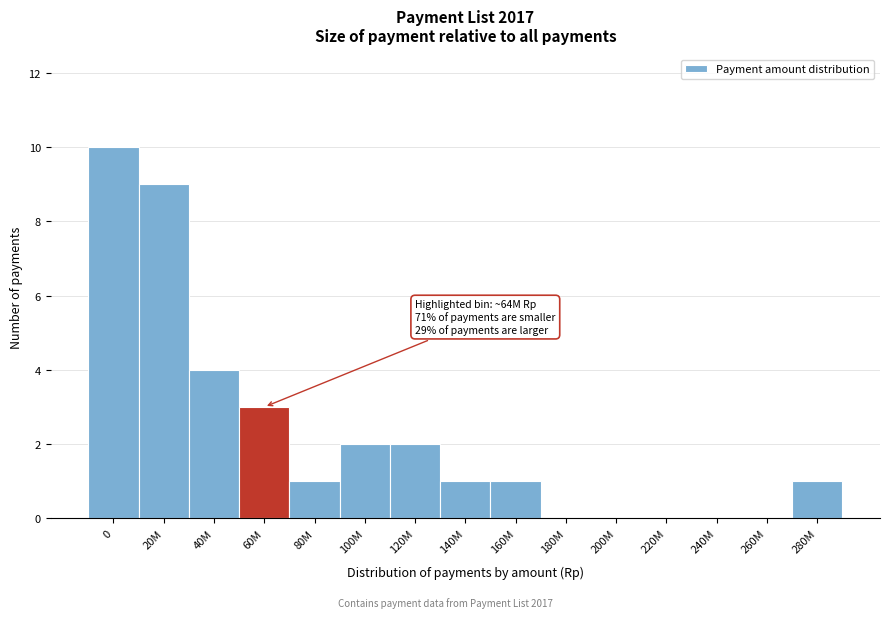

Reading left to right, transcribe all the data shown in this chart.

0=10	20M=9	40M=4	60M=3	80M=1	100M=2	120M=2	140M=1	160M=1	180M=0	200M=0	220M=0	240M=0	260M=0	280M=1